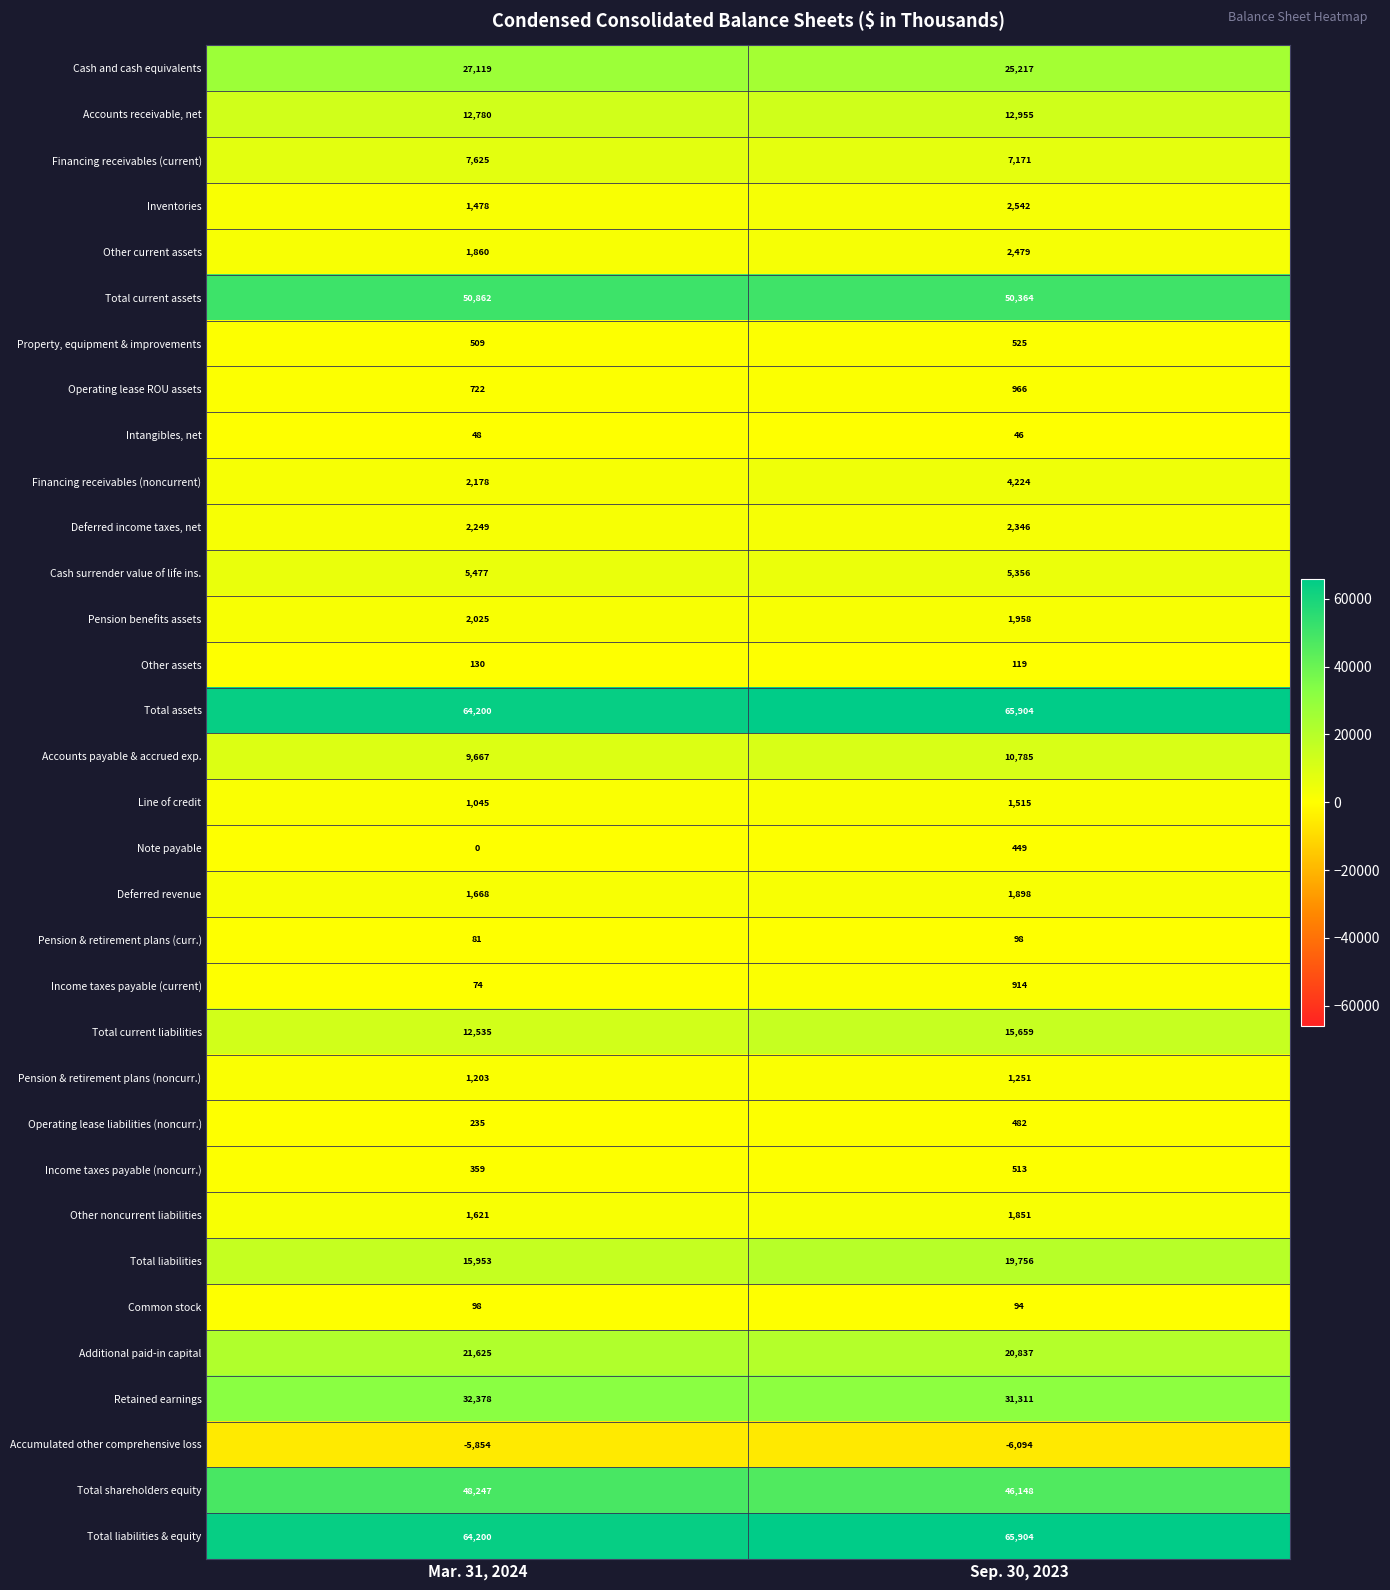

What is the difference between the highest and lowest values at Mar. 31, 2024?

70054